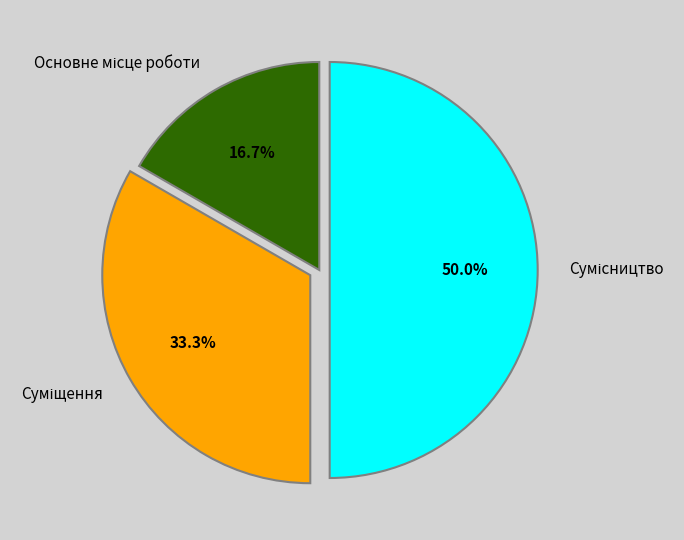

Is it true that Основне місце роботи is 7% of the pie?

False